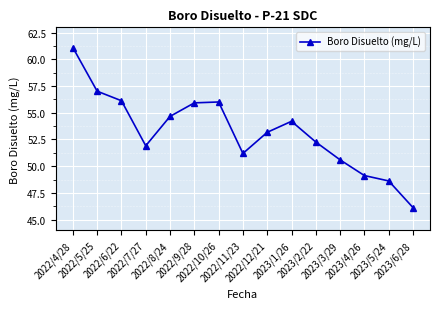

The value at 2023/4/26 is 49.1. True or false?

True